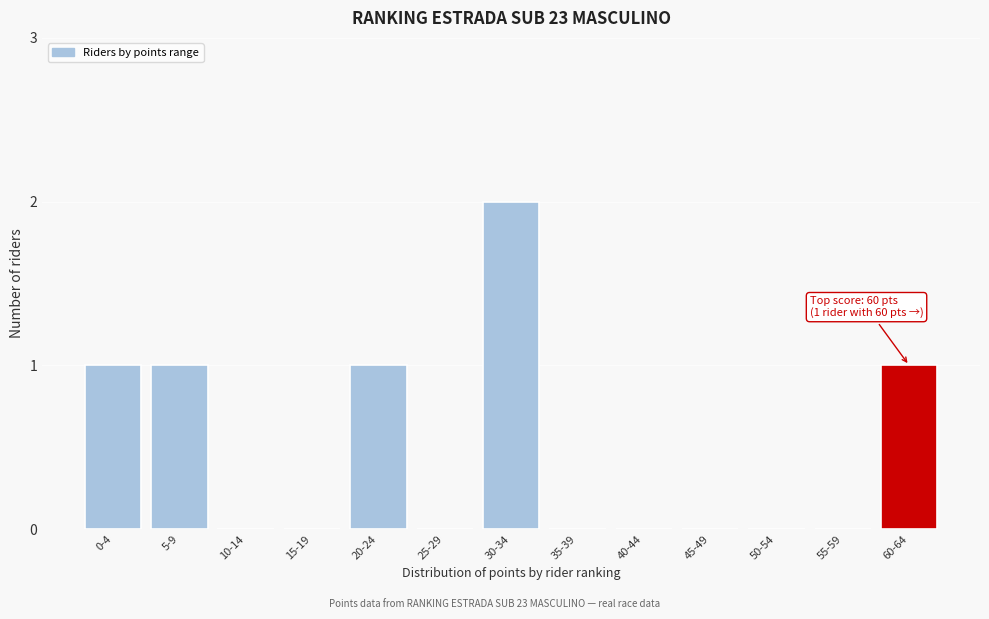

Reading left to right, extract all data points from this chart.

0-4=1	5-9=1	10-14=0	15-19=0	20-24=1	25-29=0	30-34=2	35-39=0	40-44=0	45-49=0	50-54=0	55-59=0	60-64=1